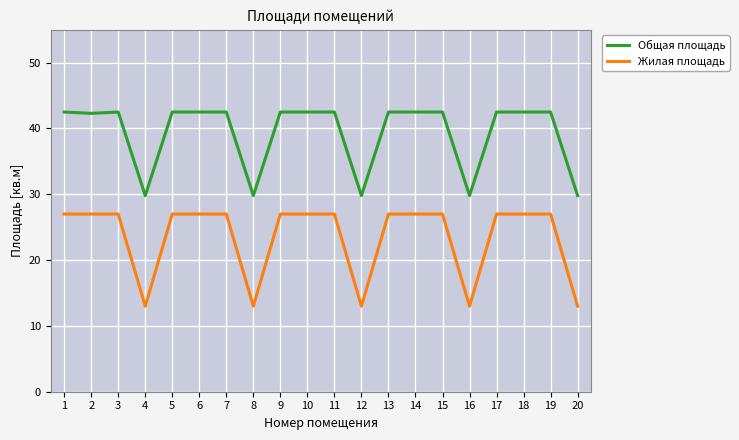

What is the difference between the maximum and minimum values in the Общая площадь series?

12.7